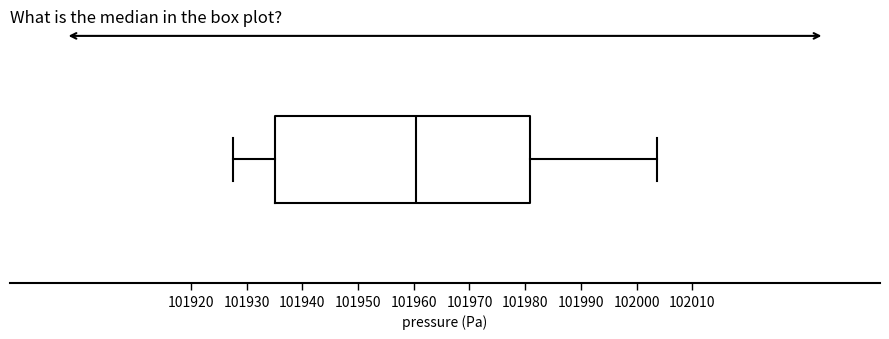

Transcribe this box plot: give where the median line is, the range the box spans, and where the two whiskers end, as read against the x-axis. The values are not printed on the chart, so give them approximately, as read against the axis.

median 101960, box 101935 to 101981, whiskers 101928 to 102004